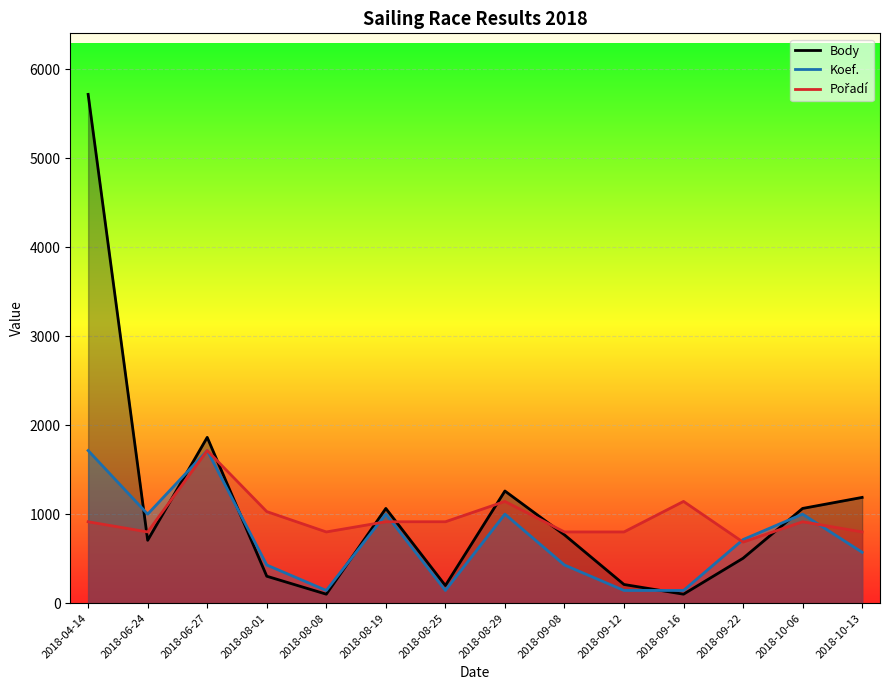

How many interior local valleys does the Koef. series have?

3